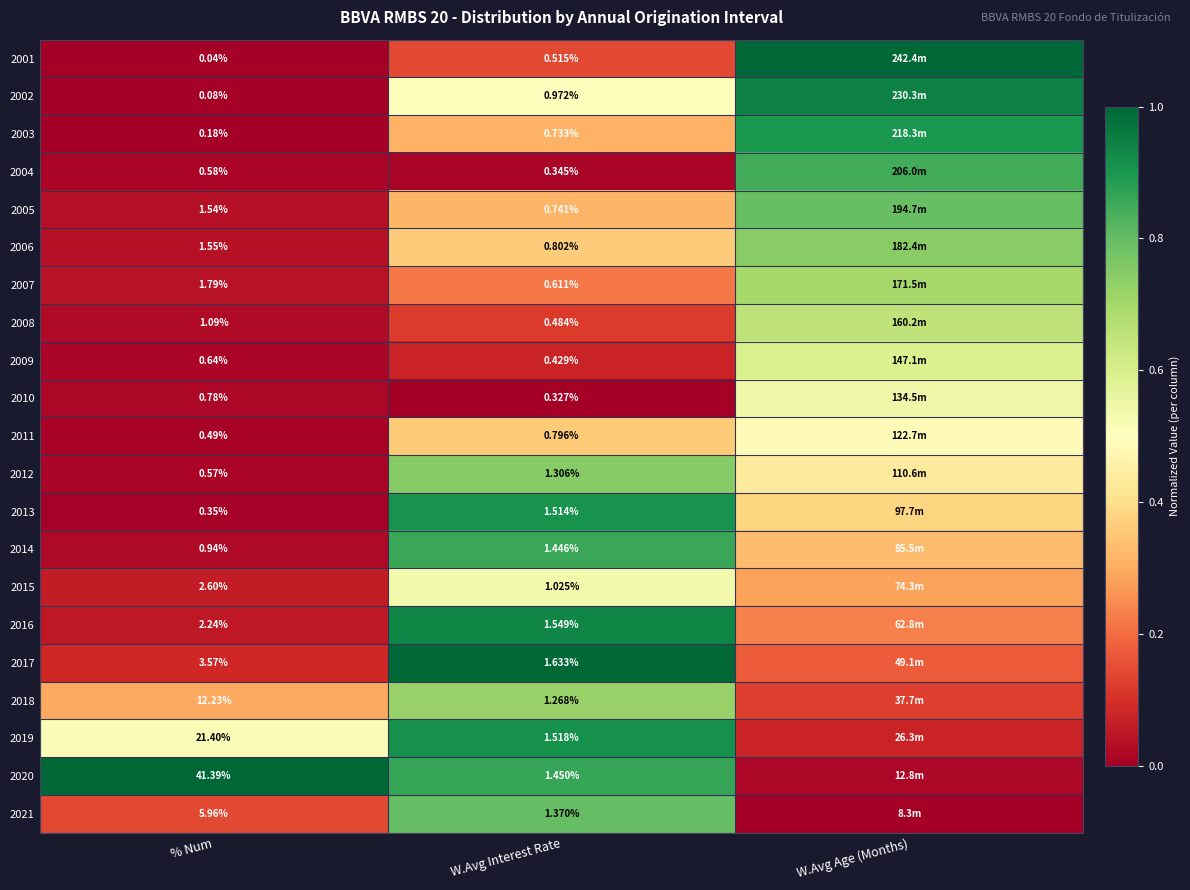

Rank the categories by 2016 value from highest to lowest.

W.Avg Interest Rate, W.Avg Age (Months), % Num